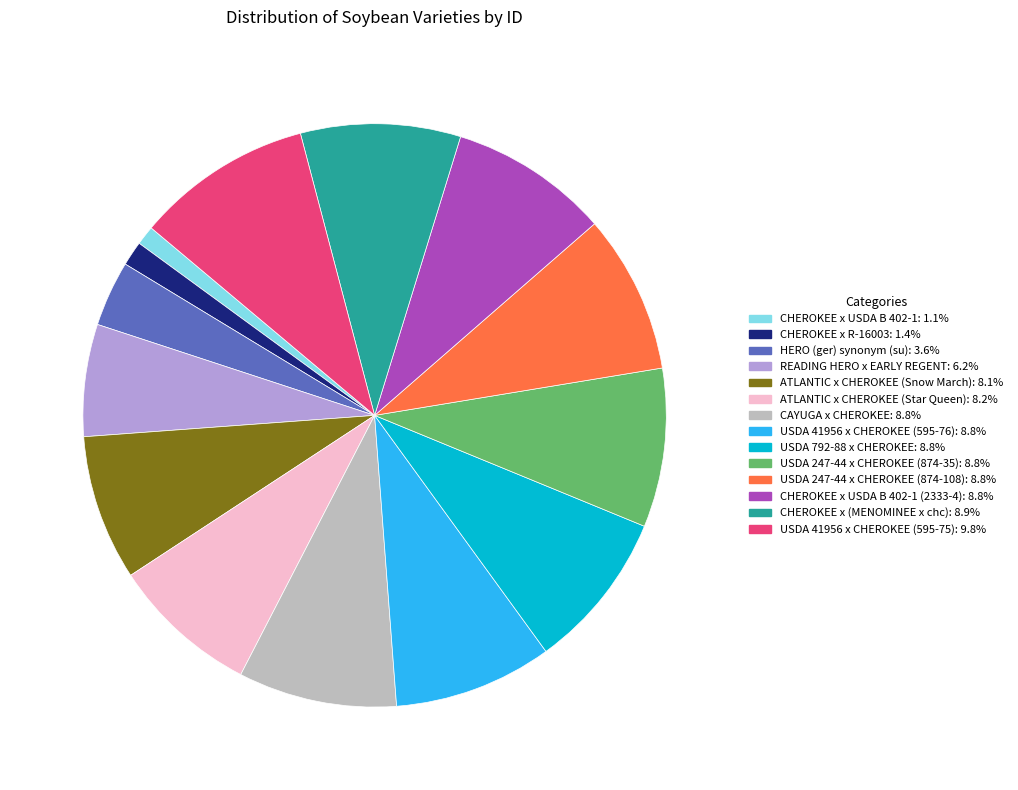

How many segments does this pie chart have?

14